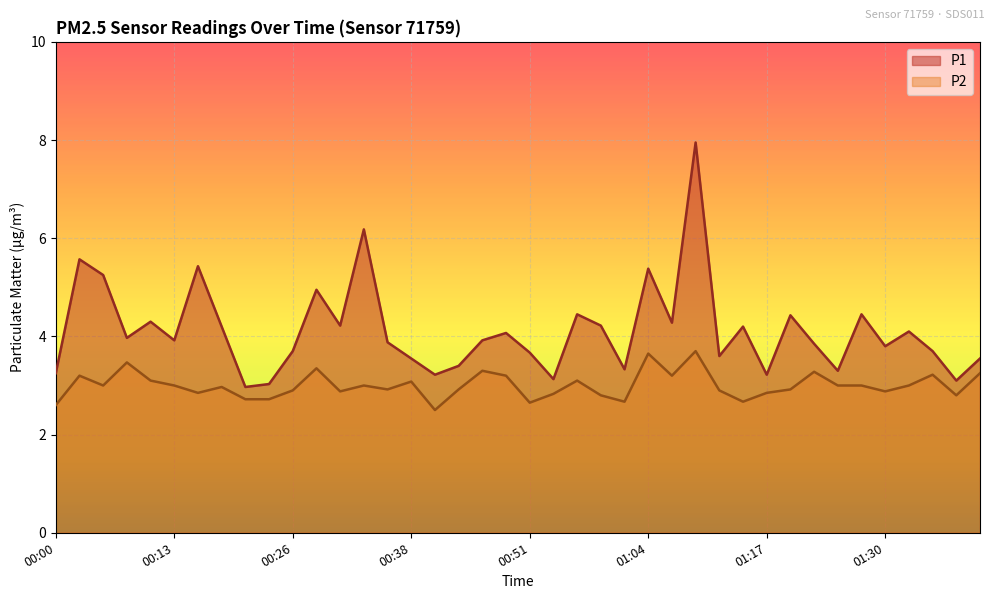

What is the difference between the second highest and second lowest values in the P2 series?

1.0